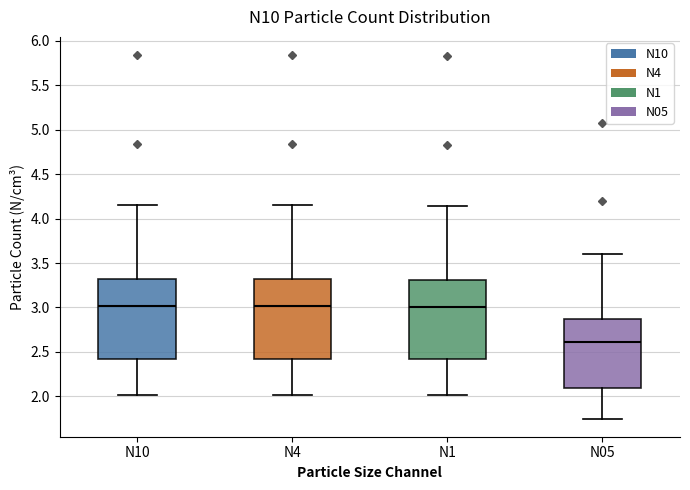

Reading left to right, transcribe this box plot: for each box, give where its median line is, the range the box spans, and where its two whiskers end, as read against the y-axis. The values are not printed on the chart, so give them approximately, as read against the axis.

N10: median 3.00, box 2.40 to 3.30, whiskers 2.00 to 4.15
N4: median 3.00, box 2.40 to 3.30, whiskers 2.00 to 4.15
N1: median 3.00, box 2.40 to 3.30, whiskers 2.00 to 4.15
N05: median 2.60, box 2.10 to 2.90, whiskers 1.75 to 3.60